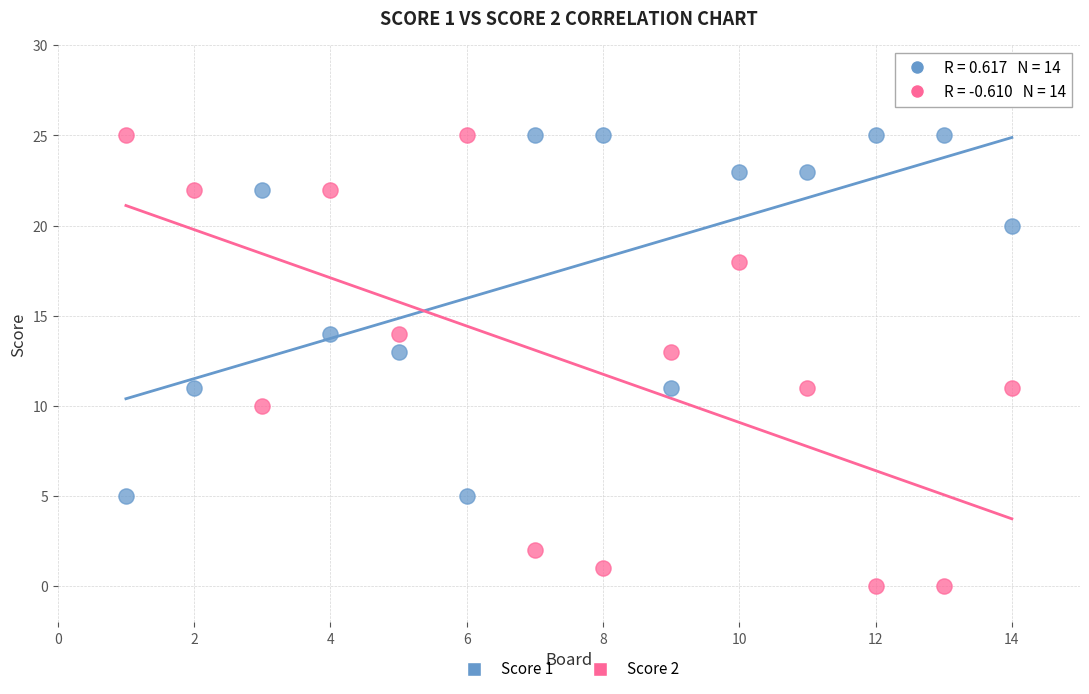

Across all data points, what is the range of X values (max minus min)?

13